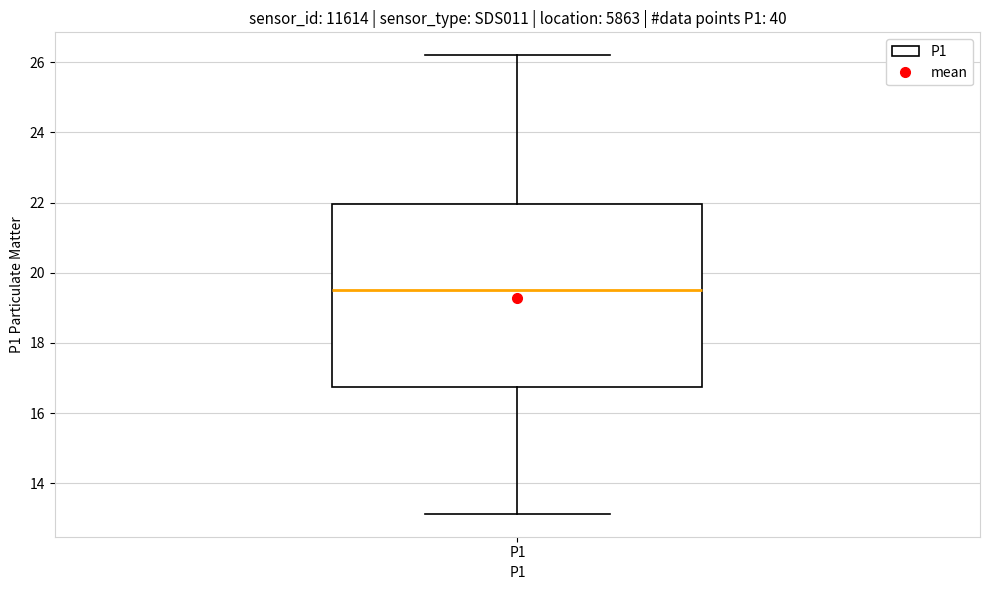

Read this box plot against the y-axis: the position of the median line, the range covered by the box, and the ends of both whiskers. The values are not printed on the chart, so give them approximately, as read against the axis.

median 19.6, box 16.8 to 22.0, whiskers 13.2 to 26.2